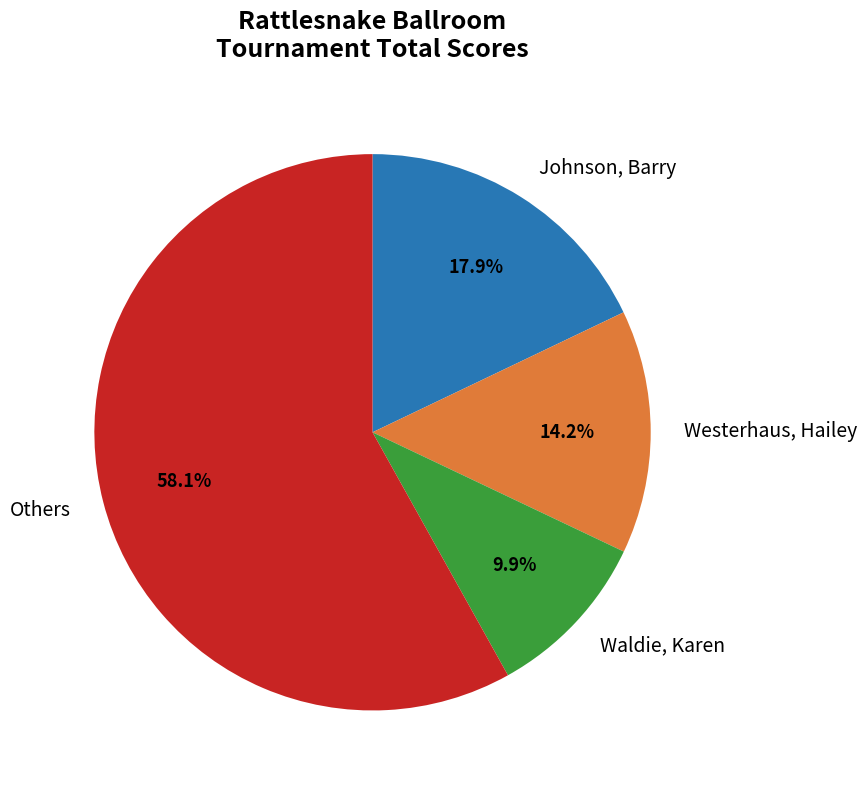

How much of the chart is everything except Johnson, Barry?

82.1%